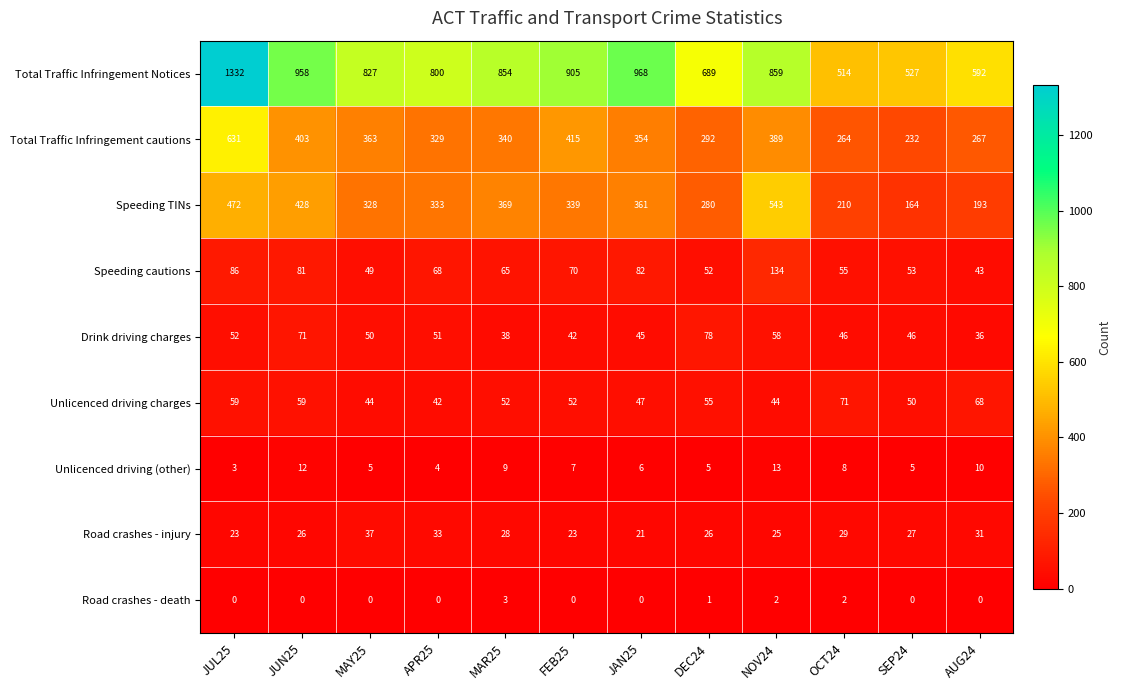

True or false: Drink driving charges has a value of 15 at JUL25.

False